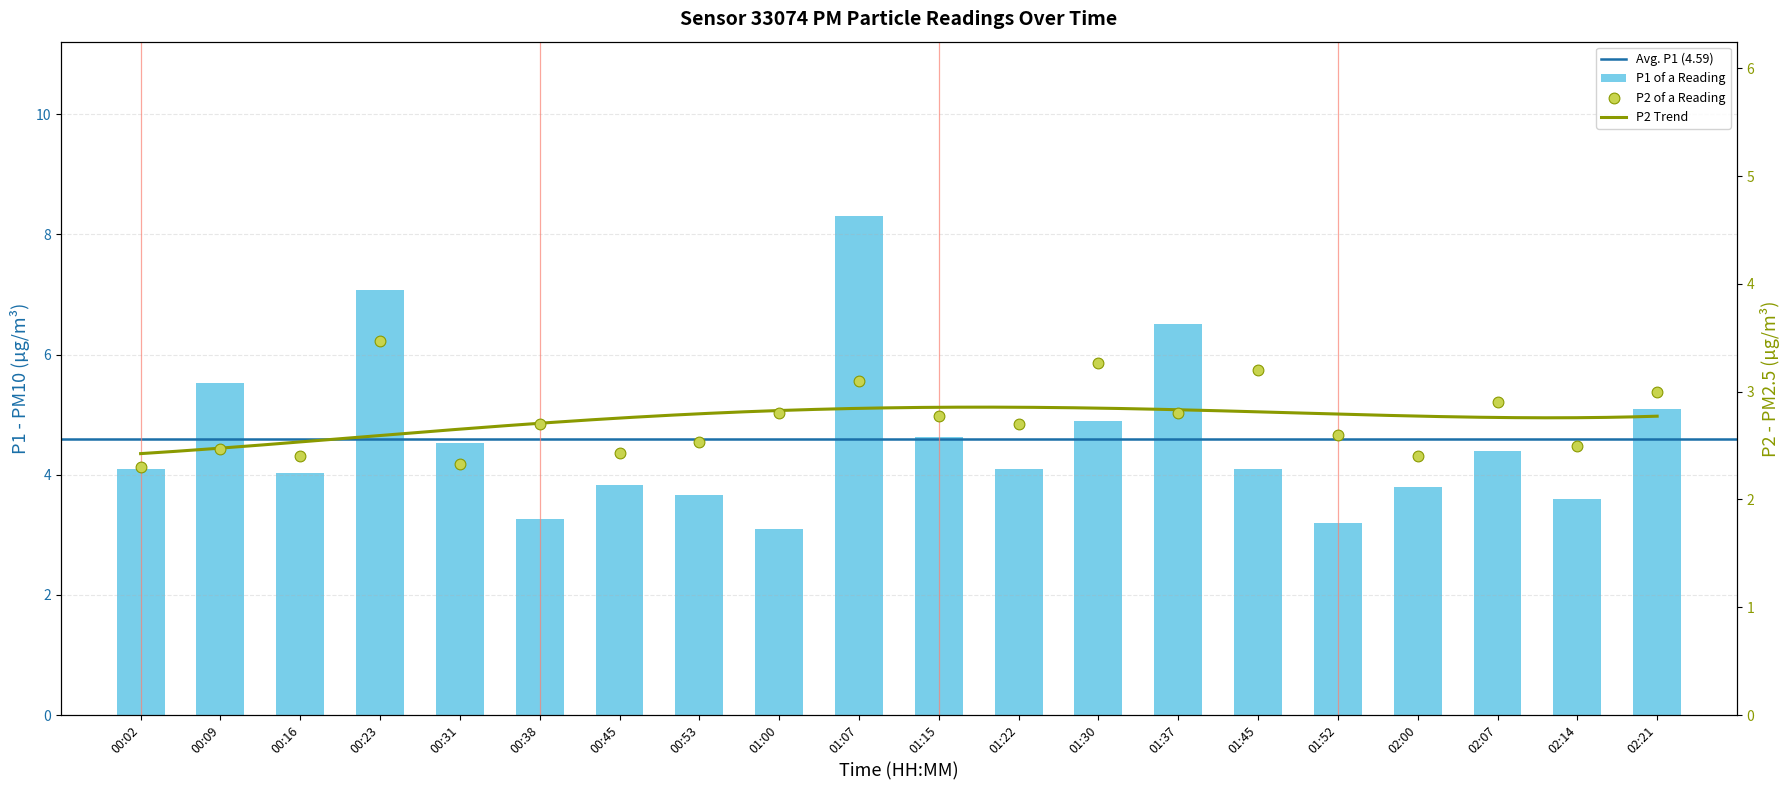

Which series has the largest Y range (max minus min)?

P1